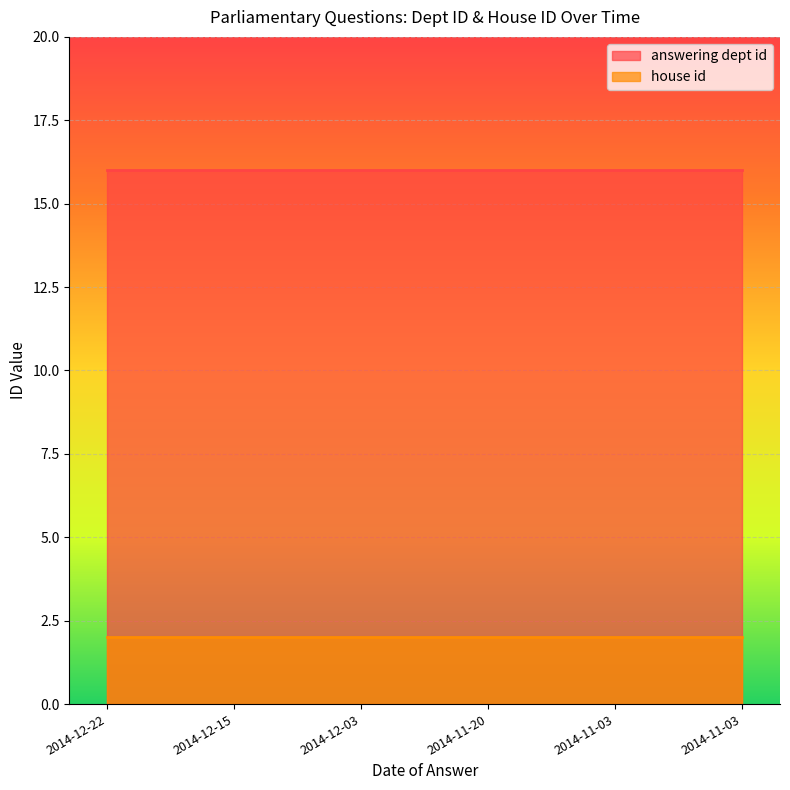

Which series changed the most between 2014-11-20 and 2014-11-03?

answering dept id